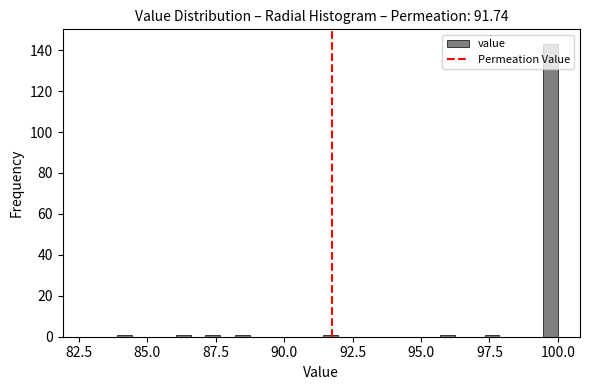

Around what value on the x-axis is the tallest bar? Give the approximate position of its centre, as read against the axis.

99.5